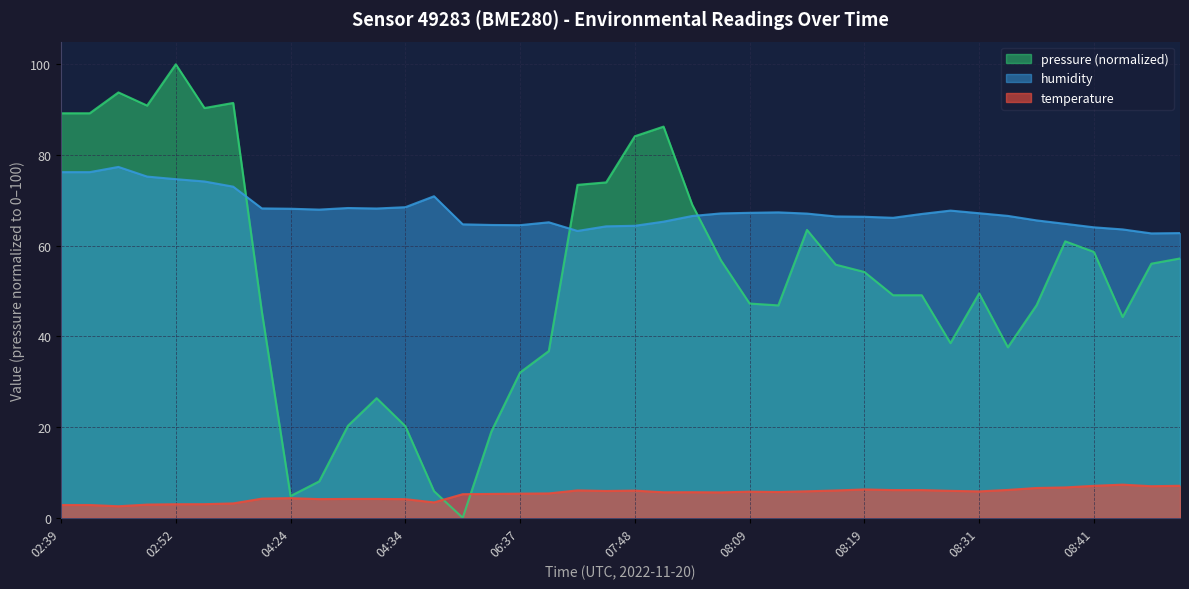

In pressure, how many points are lower than both neighbors (excluding endpoints)?

8